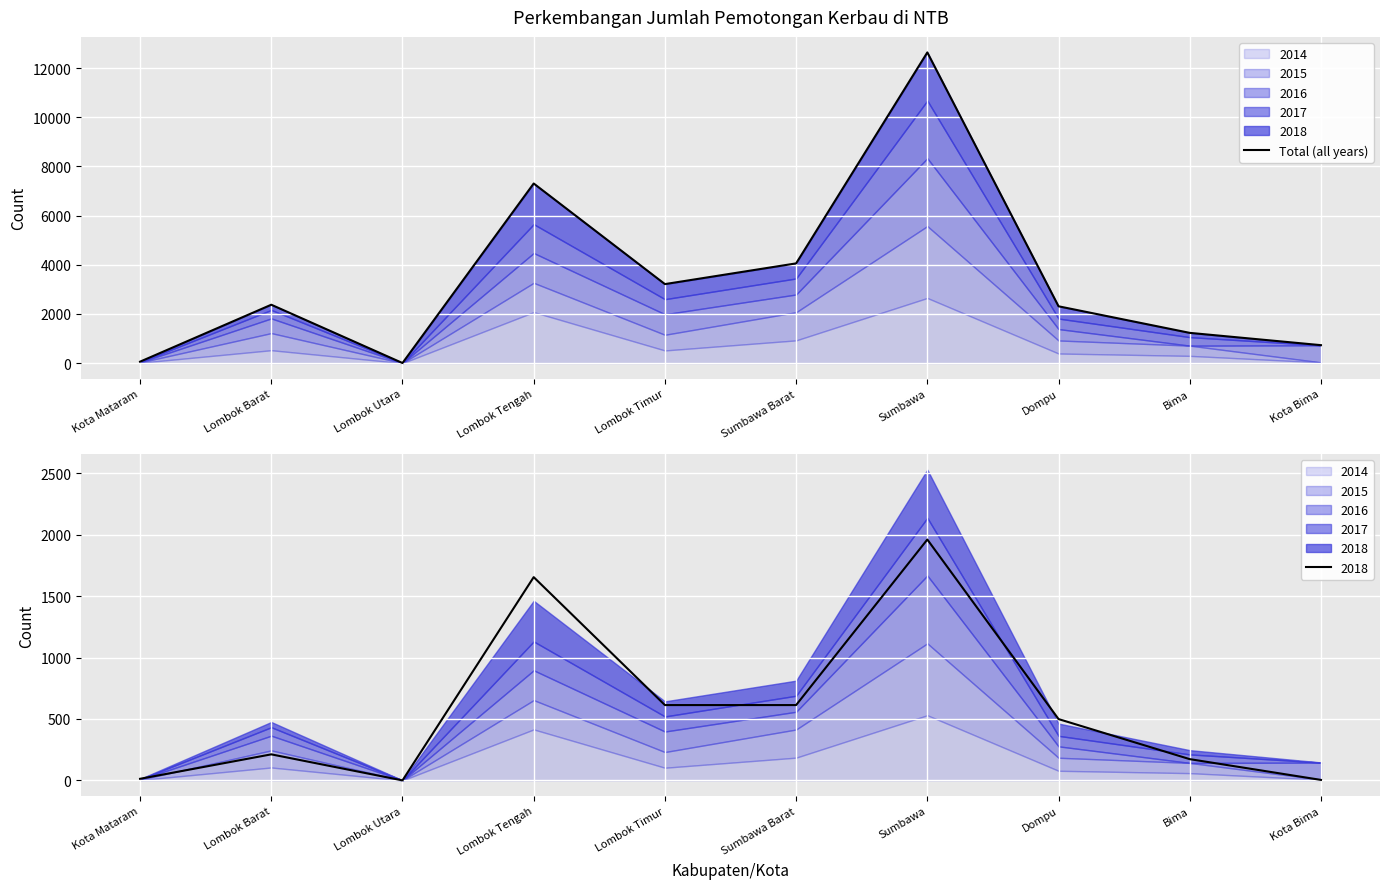

How many interior local peaks (higher than both neighbors) does the data have?

3